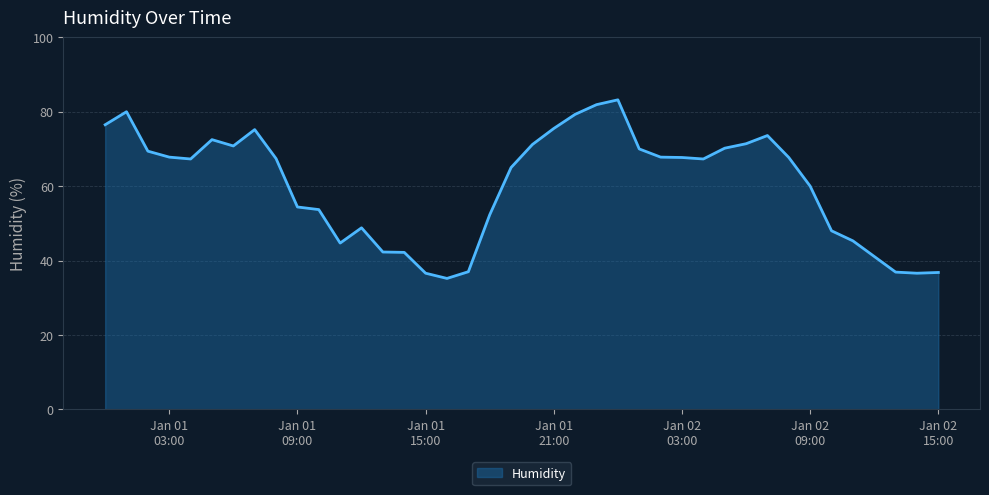

What is the difference between the maximum and minimum values?

48.0